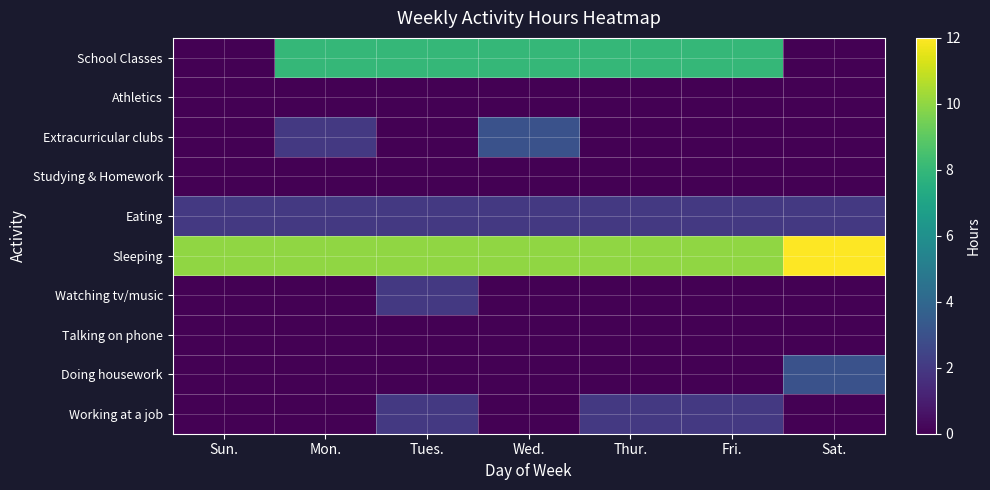

At Wed., list the series in order from smallest to largest.

Athletics, Studying & Homework, Watching tv/music, Talking on phone, Doing housework, Working at a job, Eating, Extracurricular clubs, School Classes, Sleeping